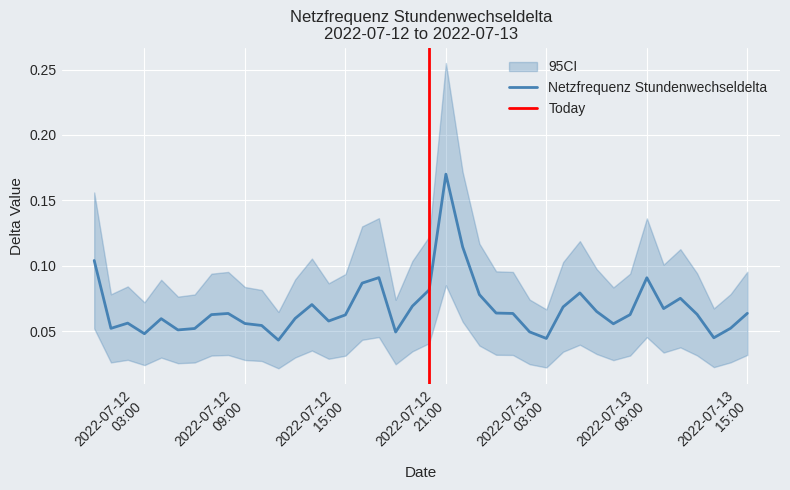

List the labels in order of value, smallest first.

2022-07-12 11:00:00, 2022-07-13 03:00:00, 2022-07-13 13:00:00, 2022-07-12 03:00:00, 2022-07-12 18:00:00, 2022-07-13 02:00:00, 2022-07-12 05:00:00, 2022-07-12 06:00:00, 2022-07-12 01:00:00, 2022-07-13 14:00:00, 2022-07-12 10:00:00, 2022-07-13 07:00:00, 2022-07-12 09:00:00, 2022-07-12 02:00:00, 2022-07-12 14:00:00, 2022-07-12 04:00:00, 2022-07-12 12:00:00, 2022-07-12 15:00:00, 2022-07-12 07:00:00, 2022-07-13 08:00:00, 2022-07-13 12:00:00, 2022-07-12 08:00:00, 2022-07-13 01:00:00, 2022-07-13 15:00:00, 2022-07-13 00:00:00, 2022-07-13 06:00:00, 2022-07-13 10:00:00, 2022-07-13 04:00:00, 2022-07-12 19:00:00, 2022-07-12 13:00:00, 2022-07-13 11:00:00, 2022-07-12 23:00:00, 2022-07-13 05:00:00, 2022-07-12 20:00:00, 2022-07-12 16:00:00, 2022-07-13 09:00:00, 2022-07-12 17:00:00, 2022-07-12 00:00:00, 2022-07-12 22:00:00, 2022-07-12 21:00:00